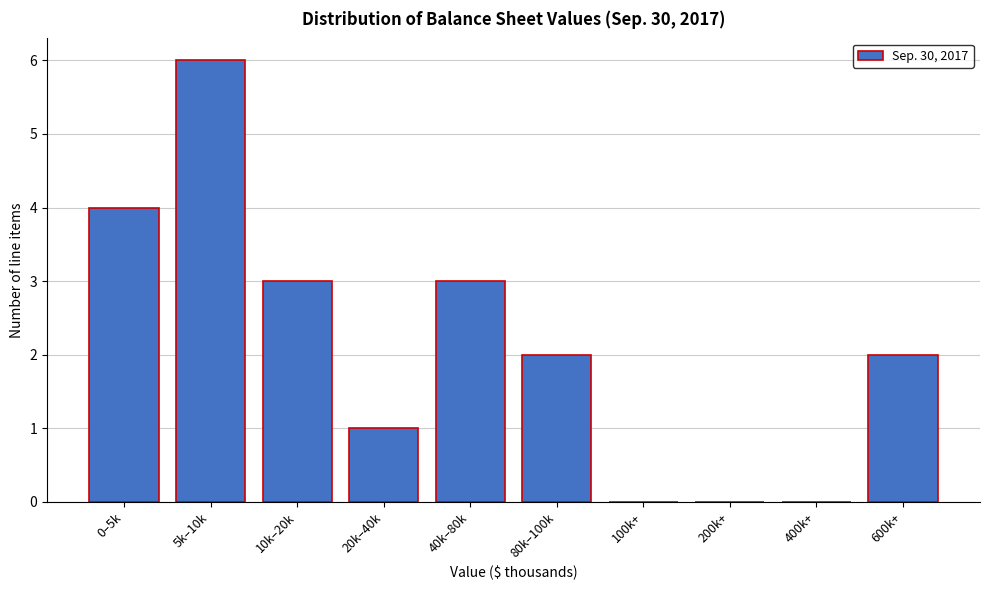

Reading right to left, what are all the values shown in this chart?

600k+=2	400k+=0	200k+=0	100k+=0	80k–100k=2	40k–80k=3	20k–40k=1	10k–20k=3	5k–10k=6	0–5k=4